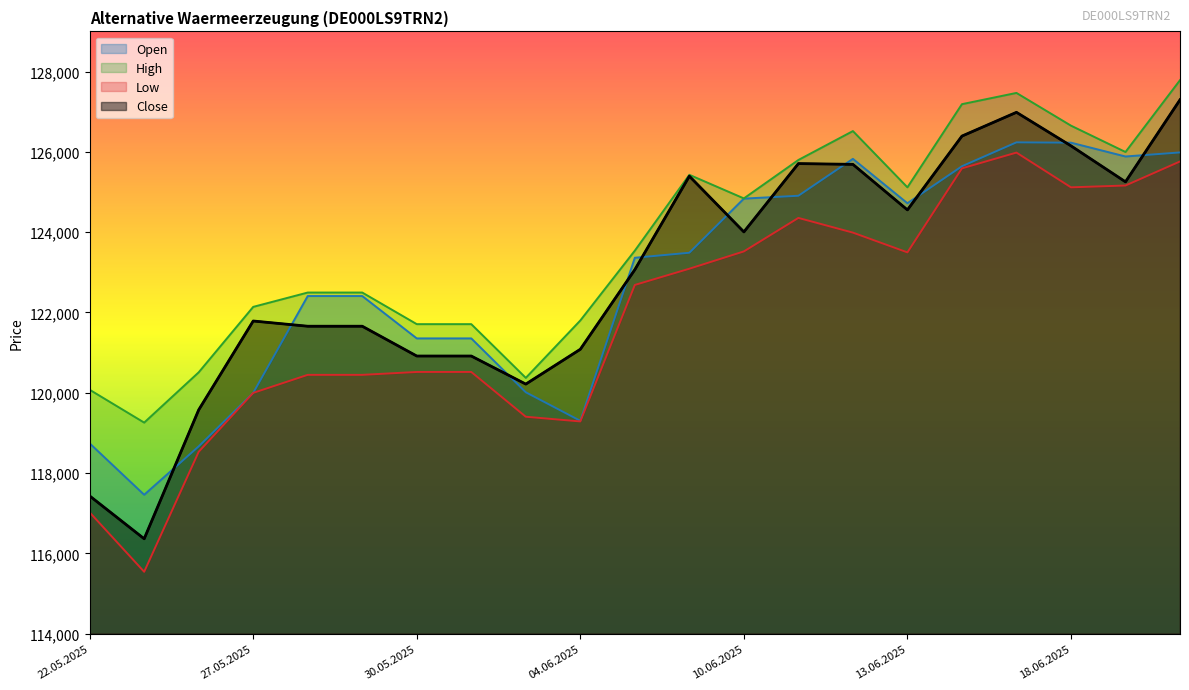

True or false: Open and High intersect in this chart.

False